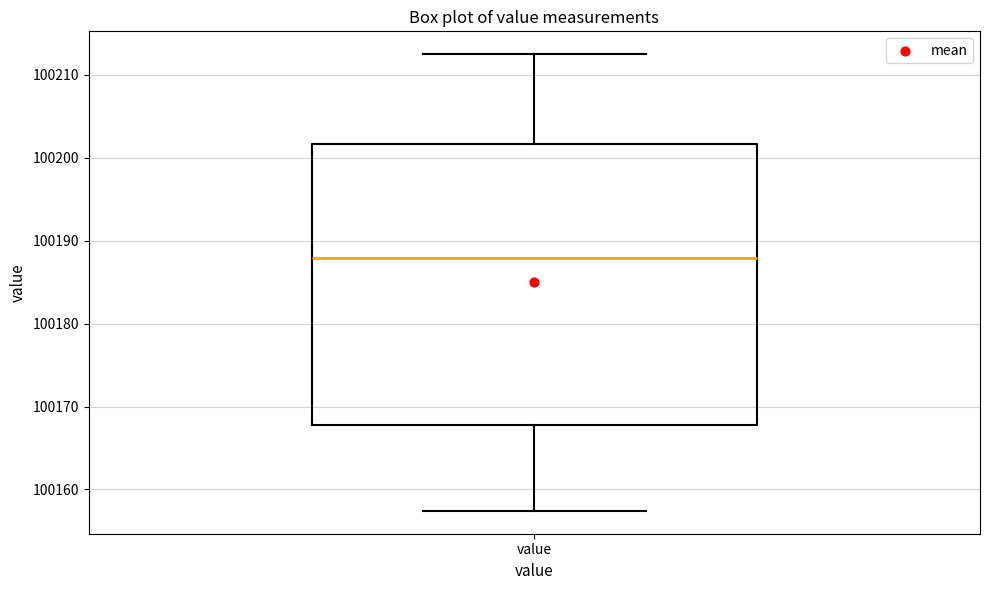

Read this box plot against the y-axis: the position of the median line, the range covered by the box, and the ends of both whiskers. The values are not printed on the chart, so give them approximately, as read against the axis.

median 100188, box 100168 to 100202, whiskers 100157 to 100212